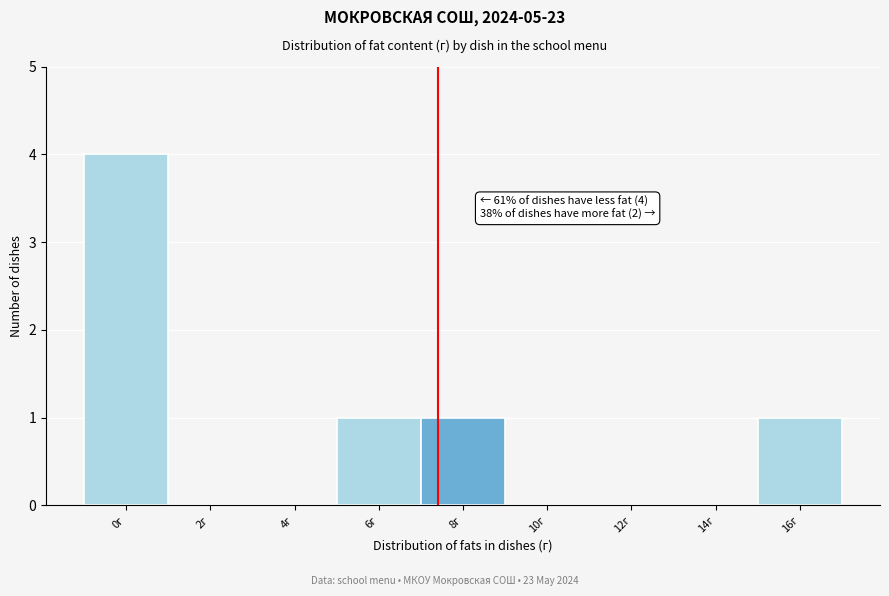

Reading right to left, transcribe all the data shown in this chart.

16г=1	14г=0	12г=0	10г=0	8г=1	6г=1	4г=0	2г=0	0г=4